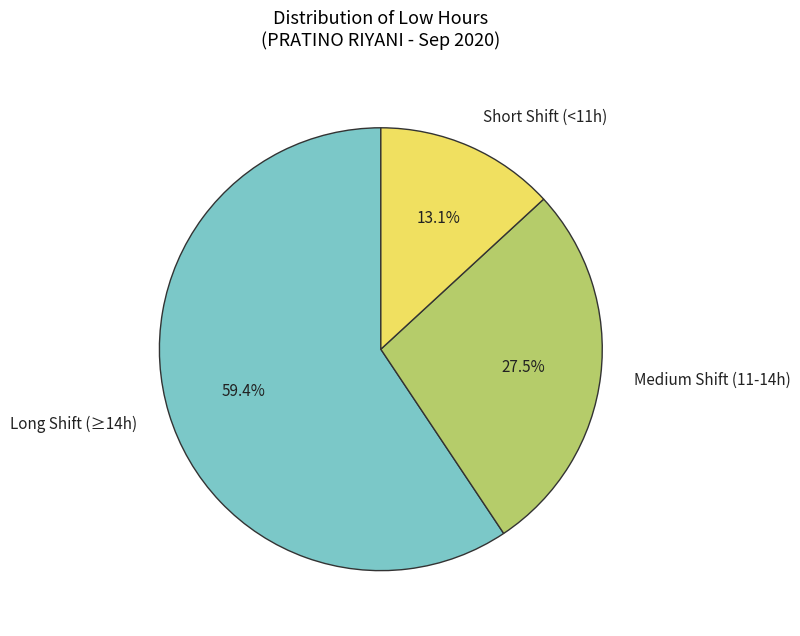

Rank the categories by value from highest to lowest.

Long Shift (≥14h), Medium Shift (11-14h), Short Shift (<11h)